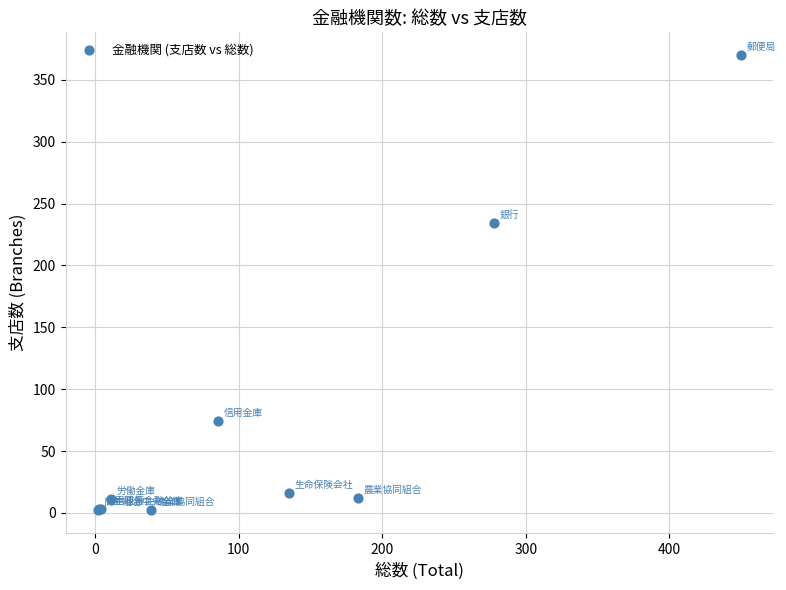

What Y value in the scatter plot is closest to 186?

234